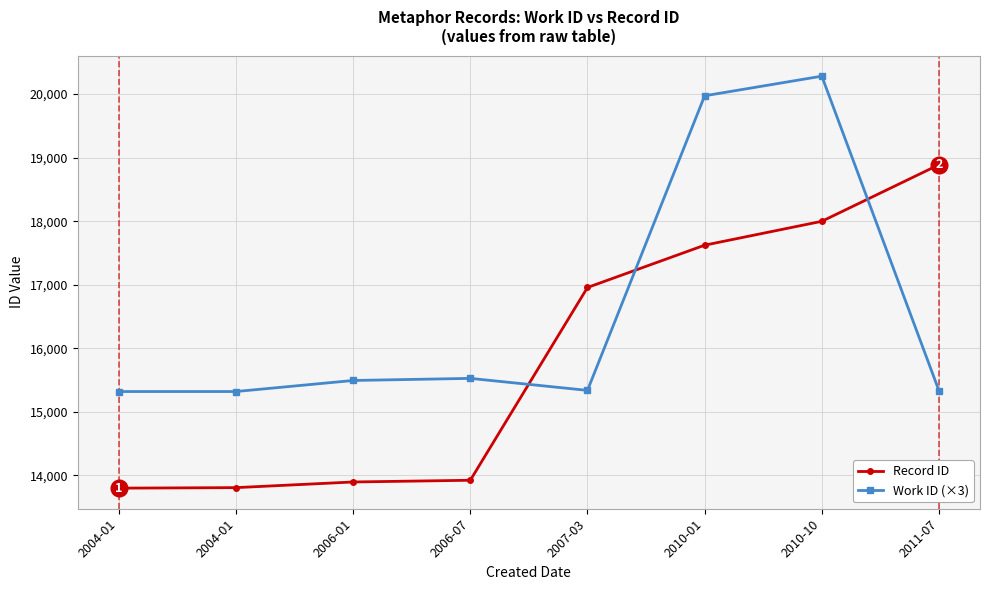

What are all the series names shown in the legend?

Record ID, Work ID (×3)